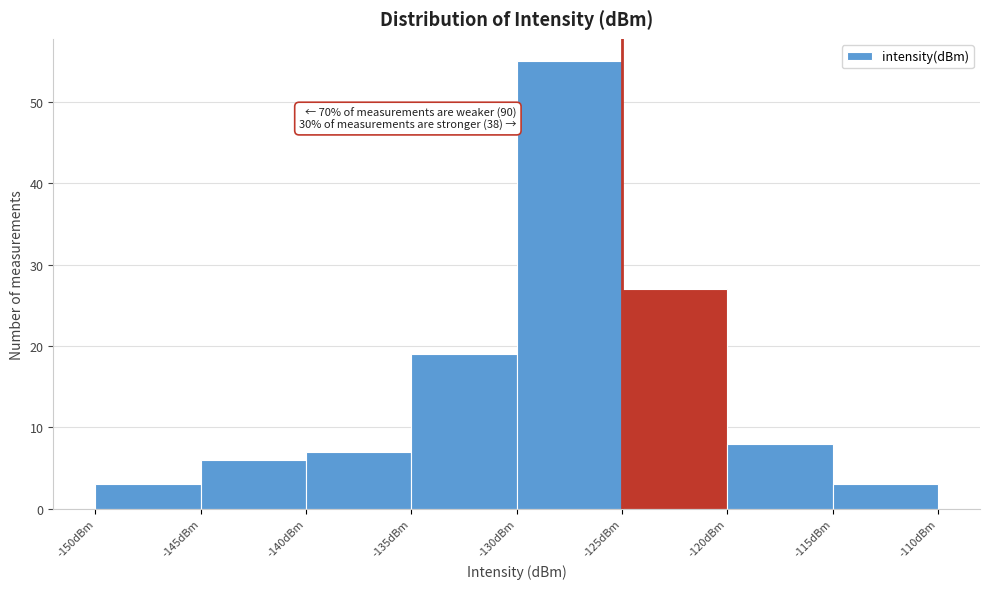

Which range on the x-axis has the tallest bar?

-130 to -125